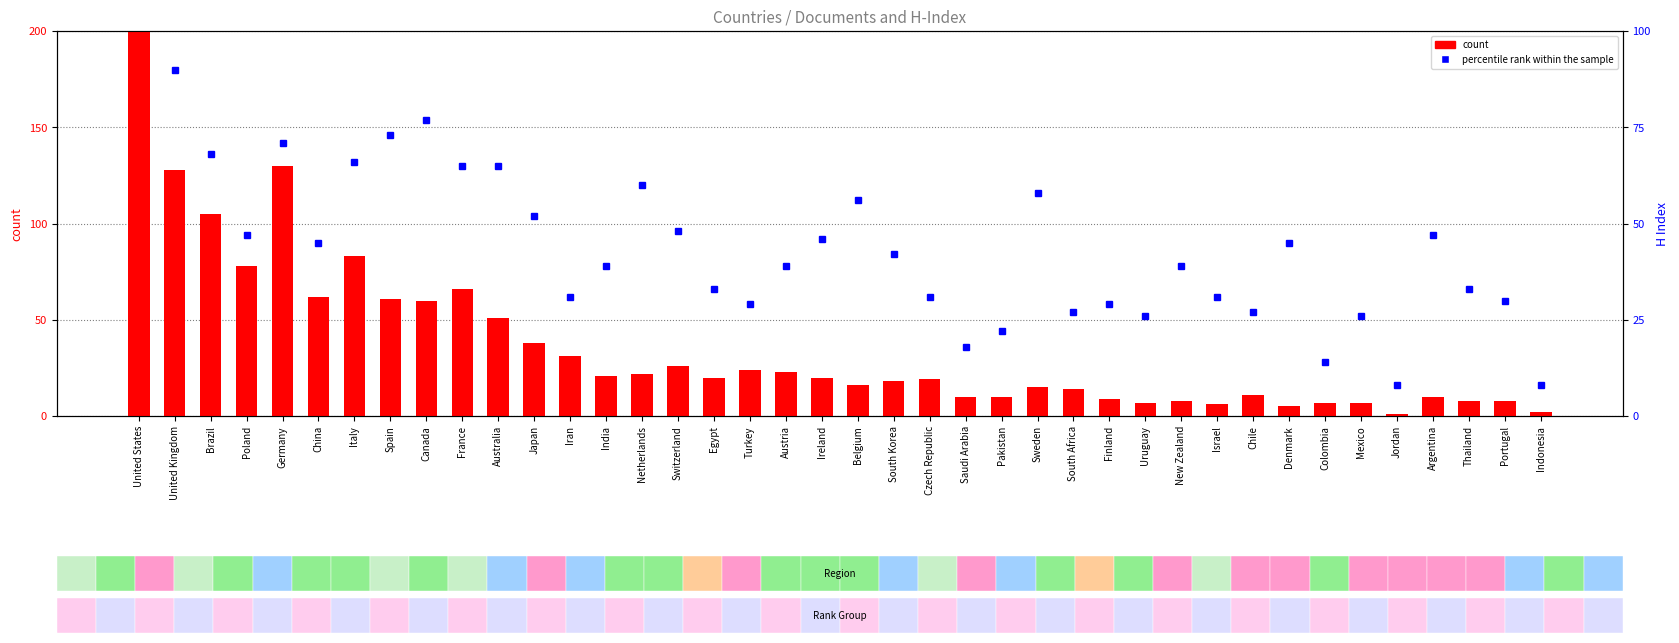

Which series changed the most between France and South Korea?

count